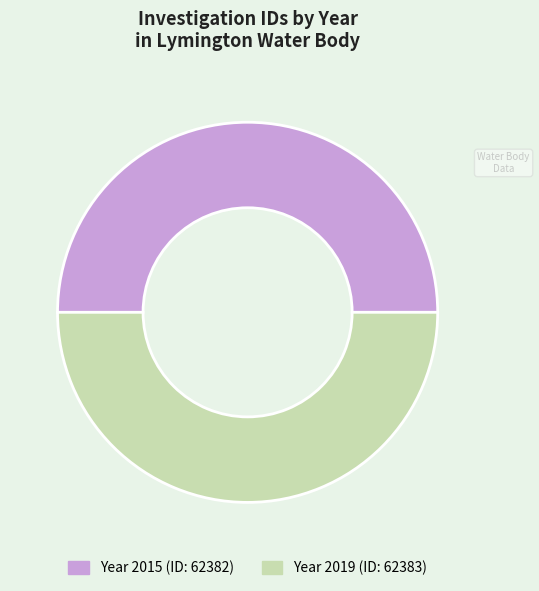

Count the number of slices in the pie.

2